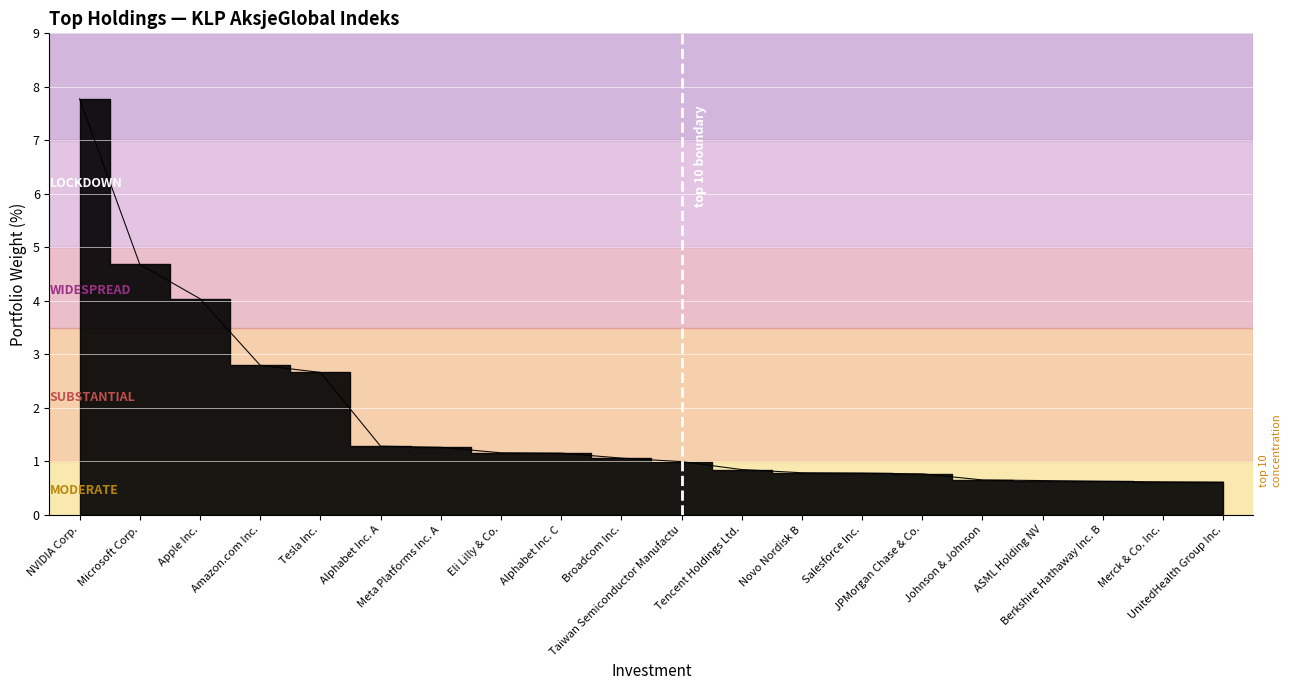

List the labels in order of value, smallest first.

UnitedHealth Group Inc., Merck & Co. Inc., Berkshire Hathaway Inc. B, ASML Holding NV, Johnson & Johnson, JPMorgan Chase & Co., Salesforce Inc., Novo Nordisk B, Tencent Holdings Ltd., Taiwan Semiconductor Manufactu, Broadcom Inc., Alphabet Inc. C, Eli Lilly & Co., Meta Platforms Inc. A, Alphabet Inc. A, Tesla Inc., Amazon.com Inc., Apple Inc., Microsoft Corp., NVIDIA Corp.